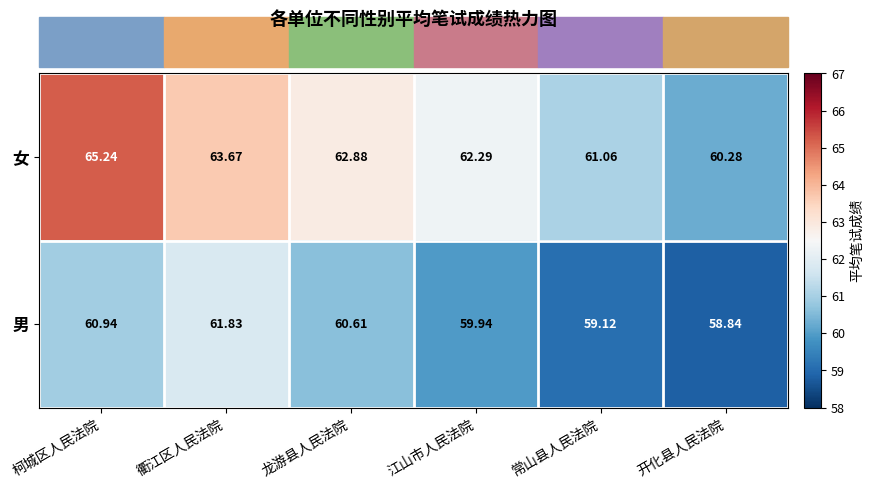

At which label is 男 closest to 60?

江山市人民法院